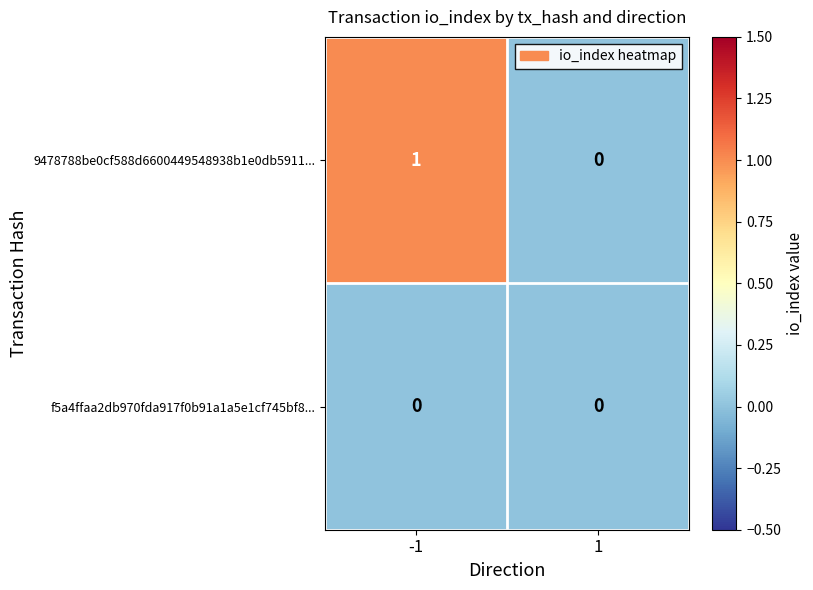

Rank the categories by 9478788be0cf588d6600449548938b1e0db5911... value from lowest to highest.

1, -1